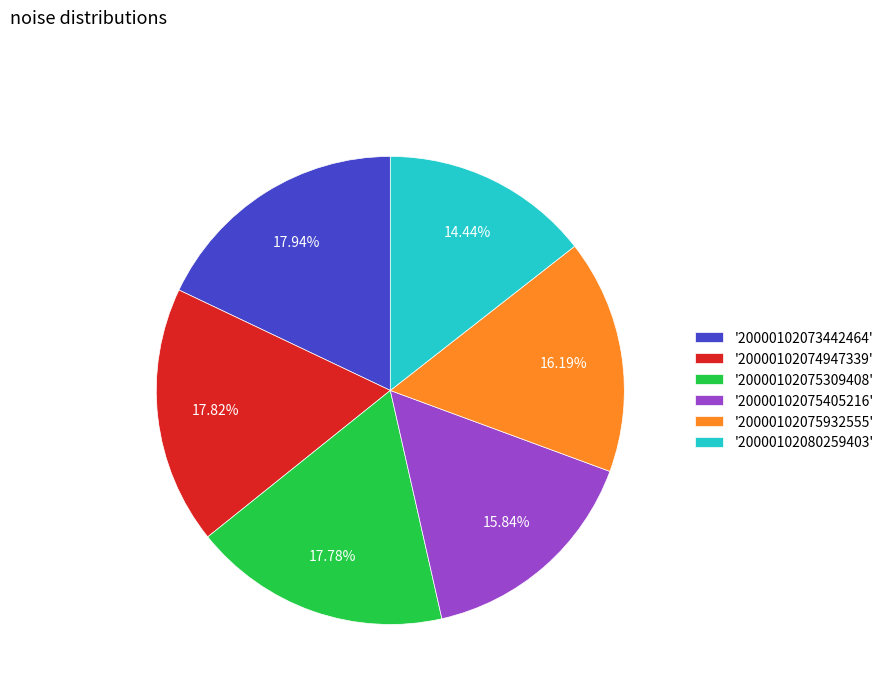

Combined, do '20000102075309408' and '20000102080259403' account for over 50%?

No